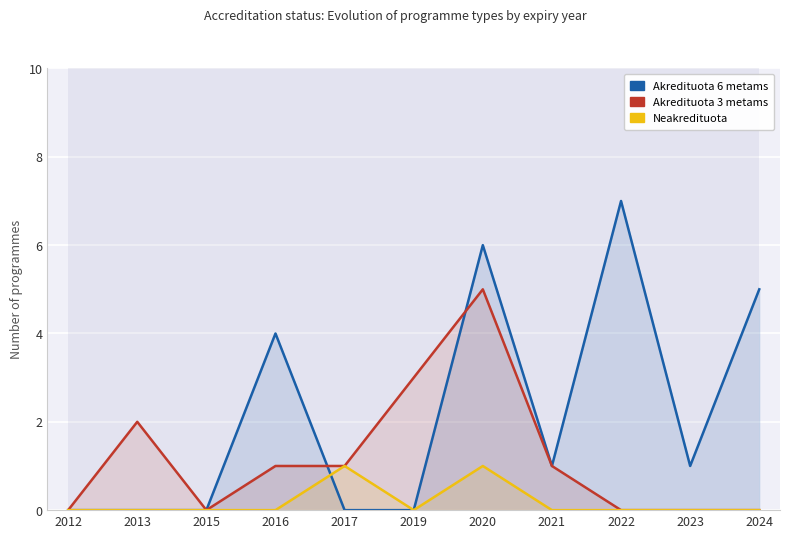

True or false: Neakredituota has more than 2 interior local peaks.

False